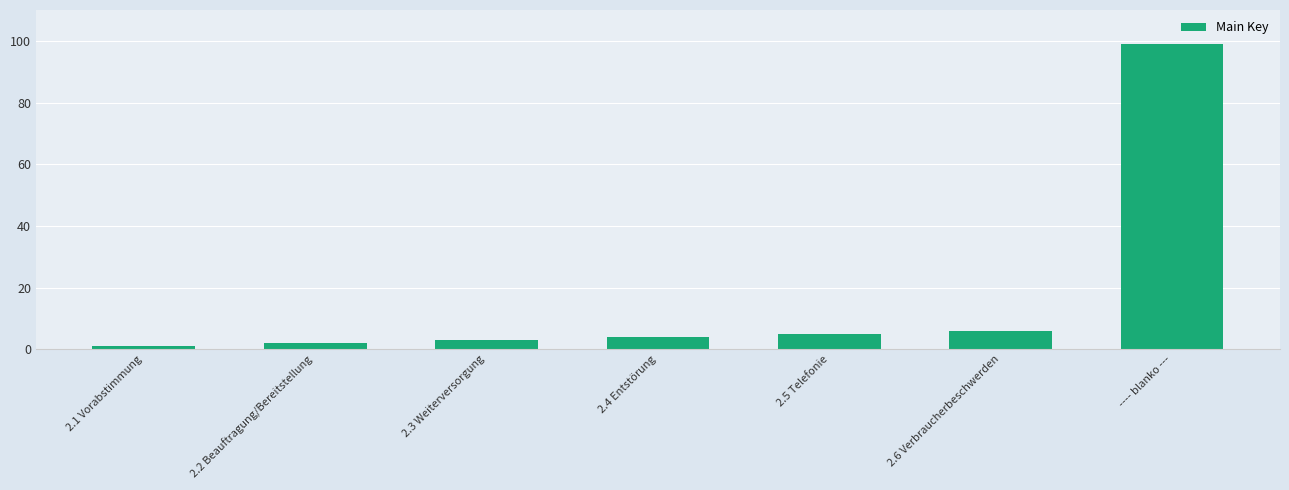

The value at ---- blanko --- is 99. True or false?

True